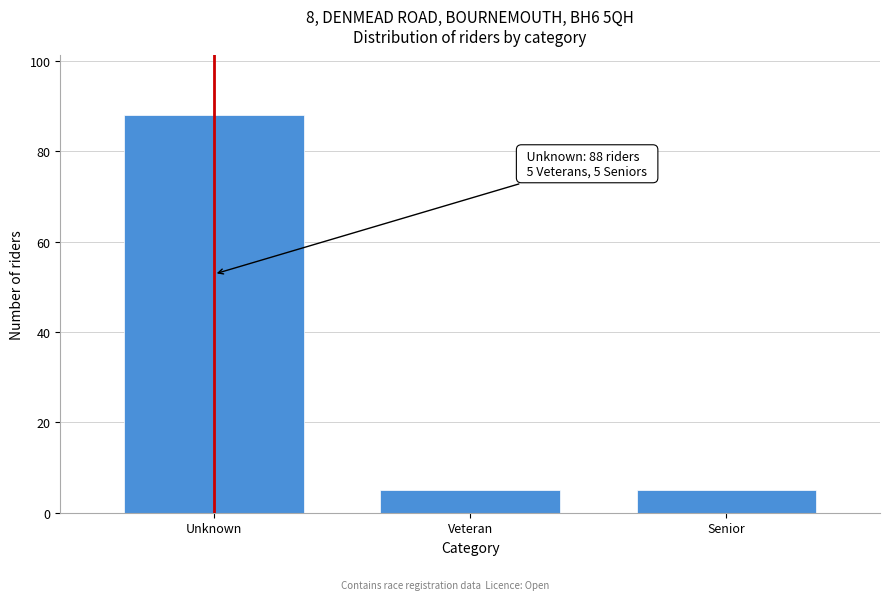

Reading right to left, transcribe all the data shown in this chart.

5	5	88